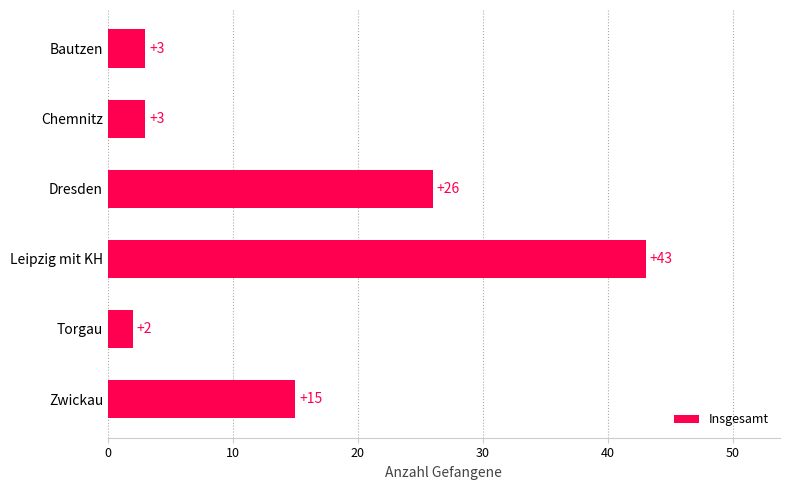

Where is the data nearest to the value 22?

Dresden